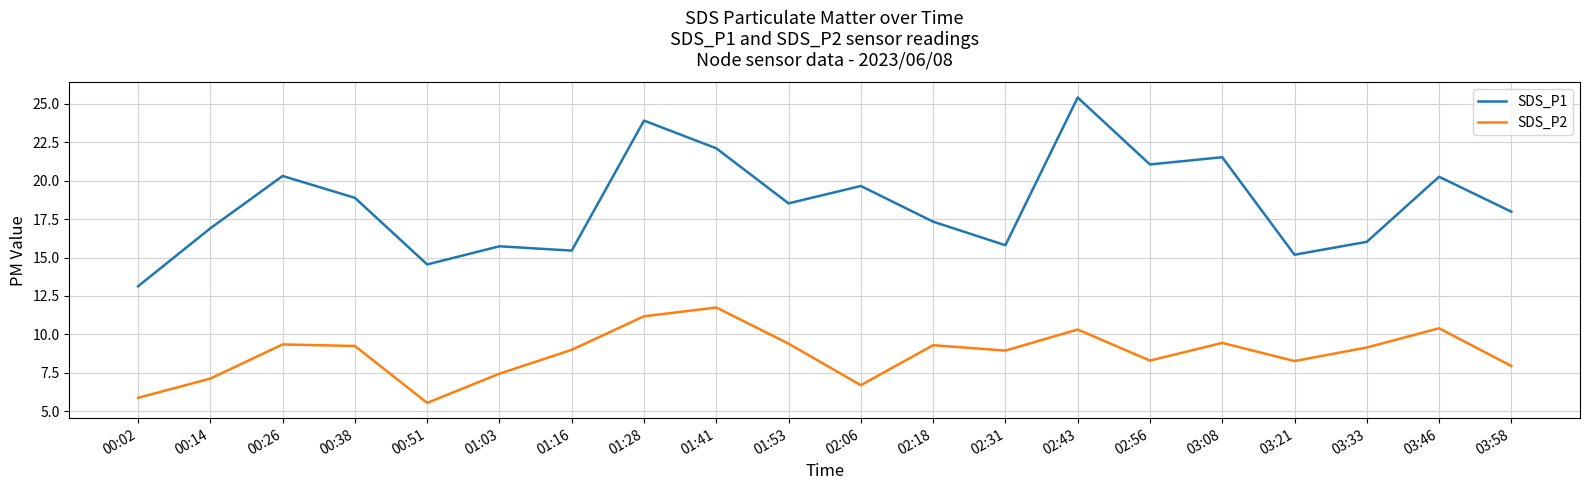

What are all the series names shown in the legend?

SDS_P1, SDS_P2